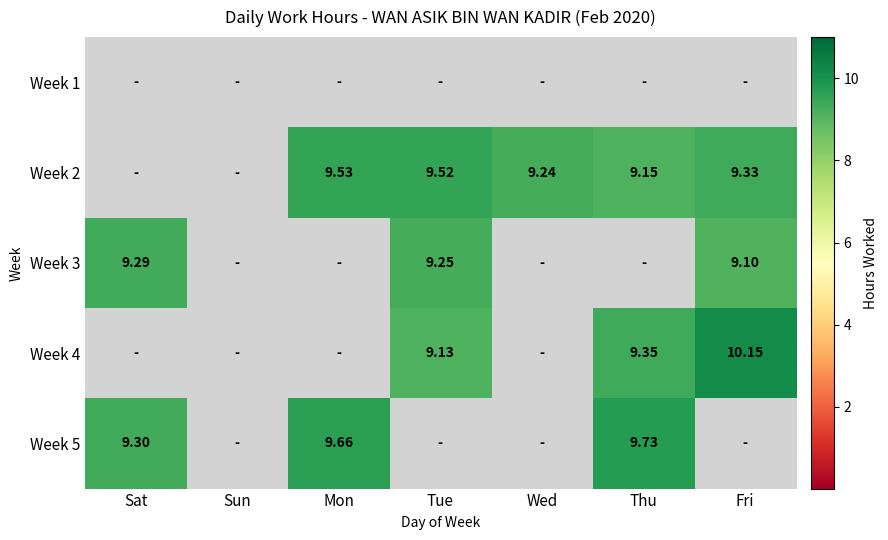

Which label corresponds to the largest value in the chart?

Fri